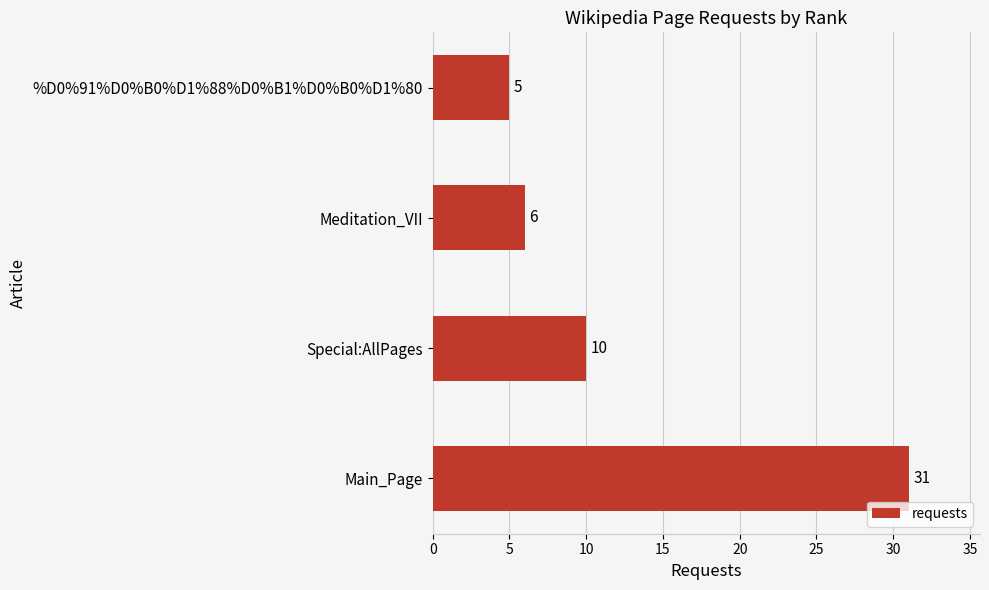

Reading top to bottom, list all the values displayed in this chart.

5	6	10	31